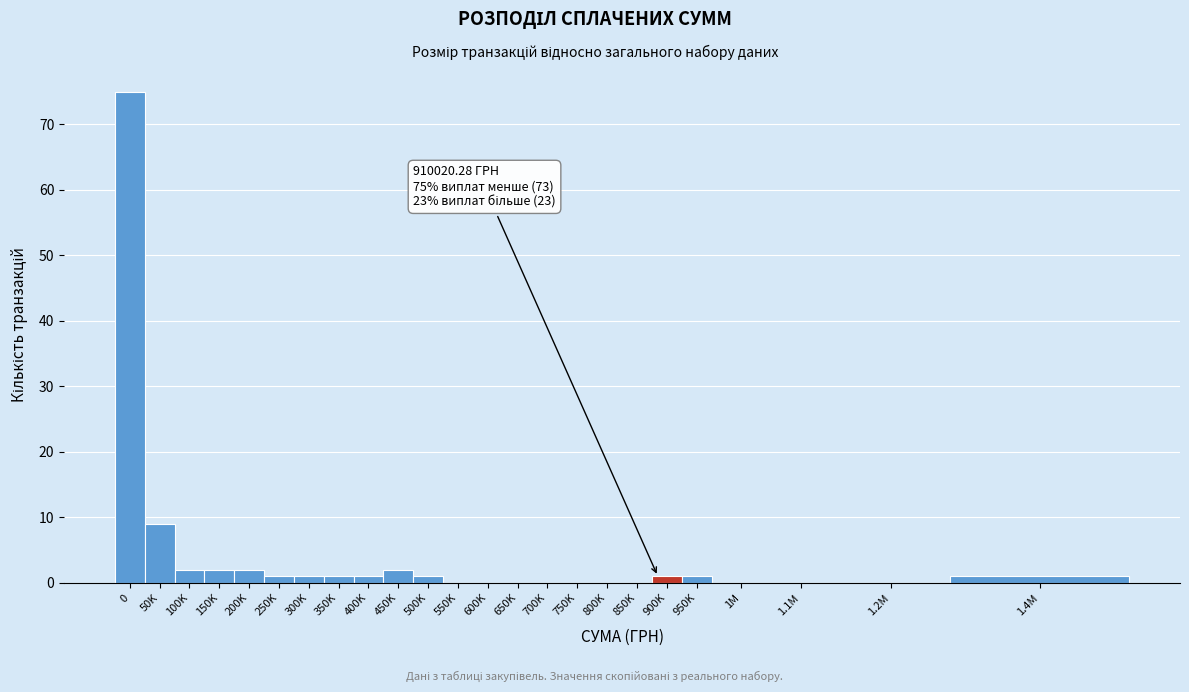

Reading right to left, transcribe all the data shown in this chart.

1.4M=1	1.2M=0	1.1M=0	1M=0	950K=1	900K=1	850K=0	800K=0	750K=0	700K=0	650K=0	600K=0	550K=0	500K=1	450K=2	400K=1	350K=1	300K=1	250K=1	200K=2	150K=2	100K=2	50K=9	0=75